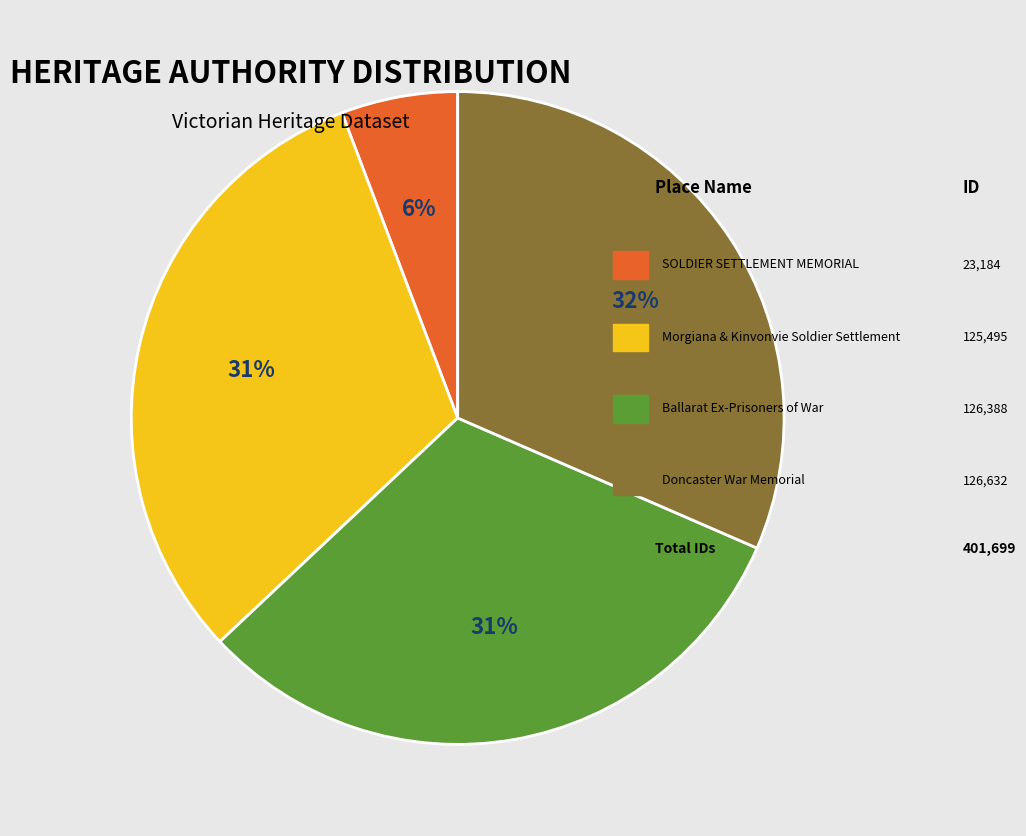

Is there any slice that represents more than half of the pie?

No